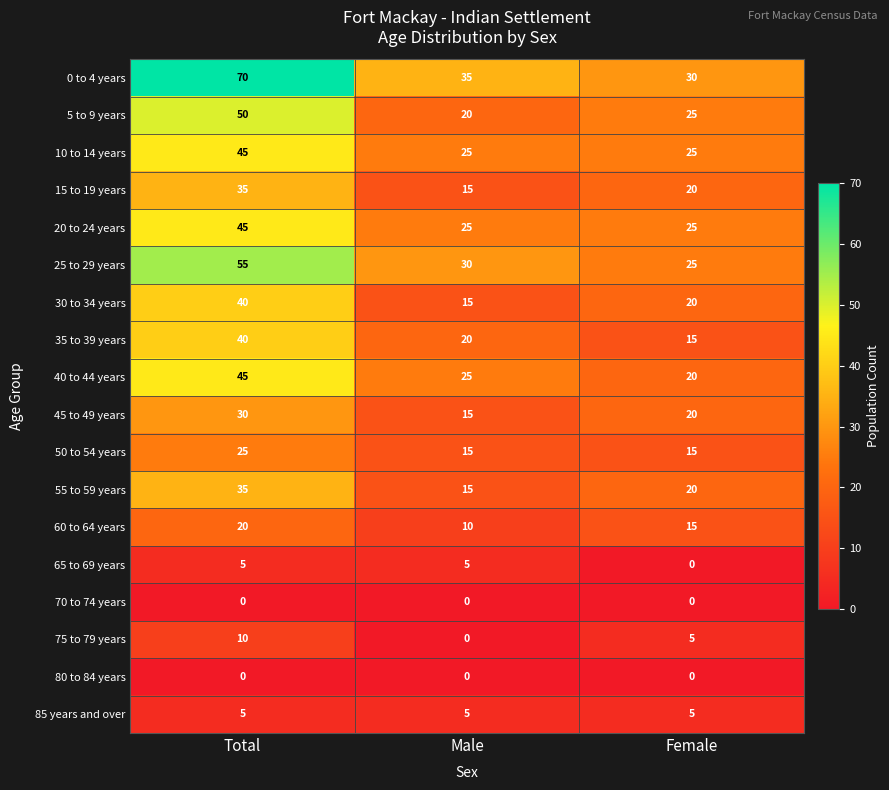

True or false: 0 to 4 years has a value of 61 at Male.

False